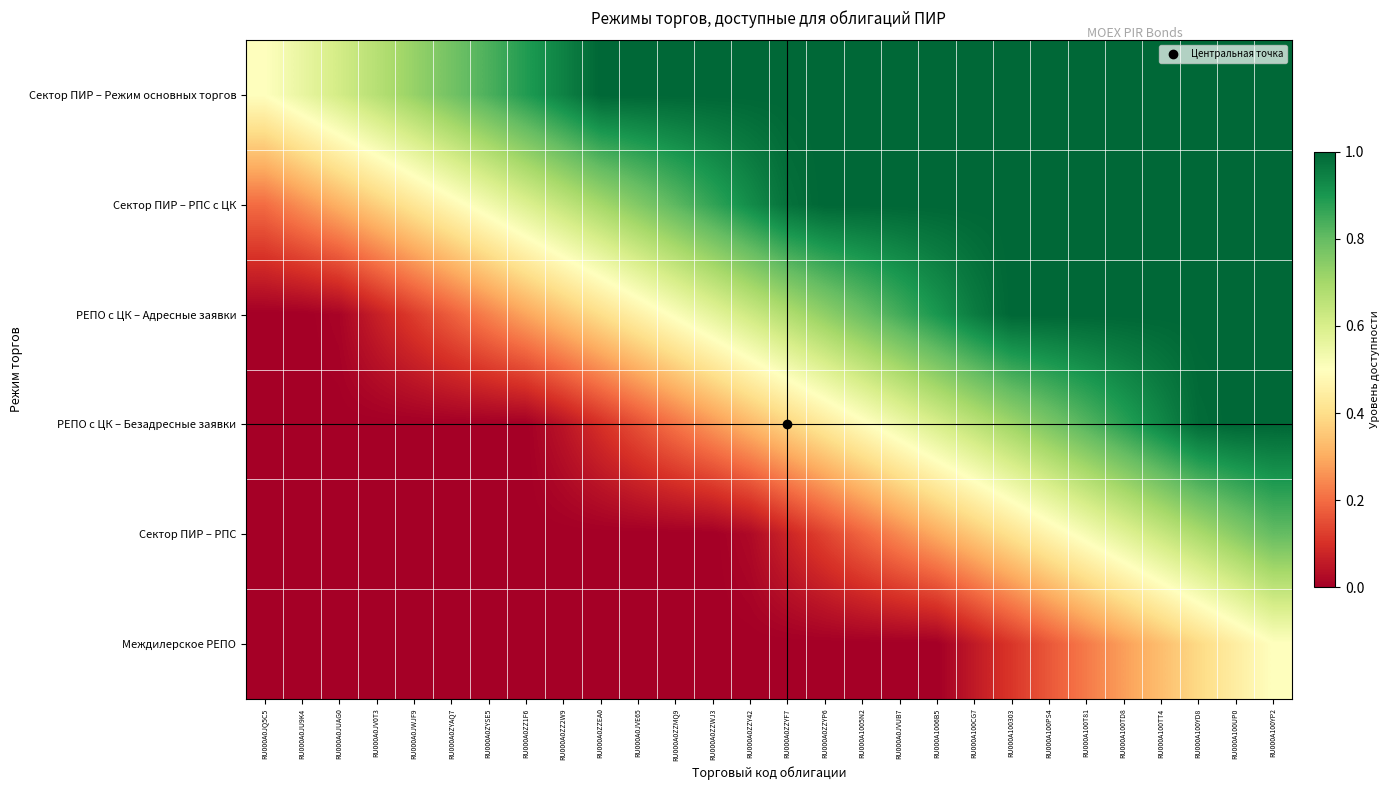

Which label corresponds to the largest value in the chart?

RU000A0ZZEA0